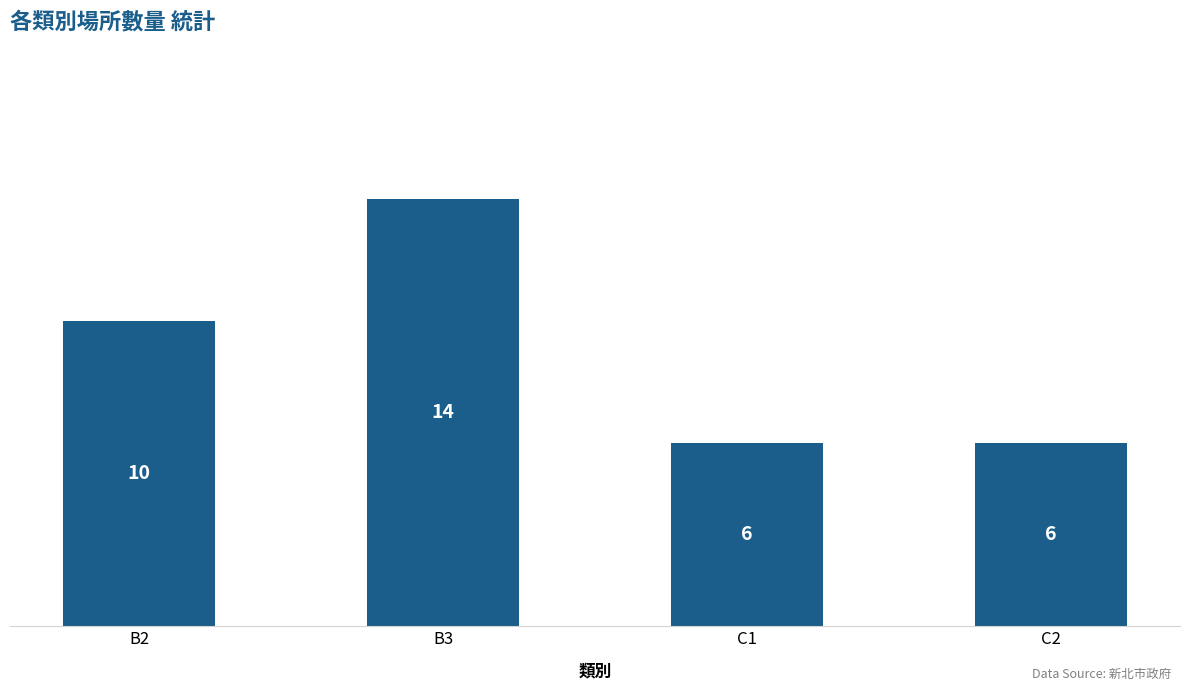

How many values are between 6 and 14?

4